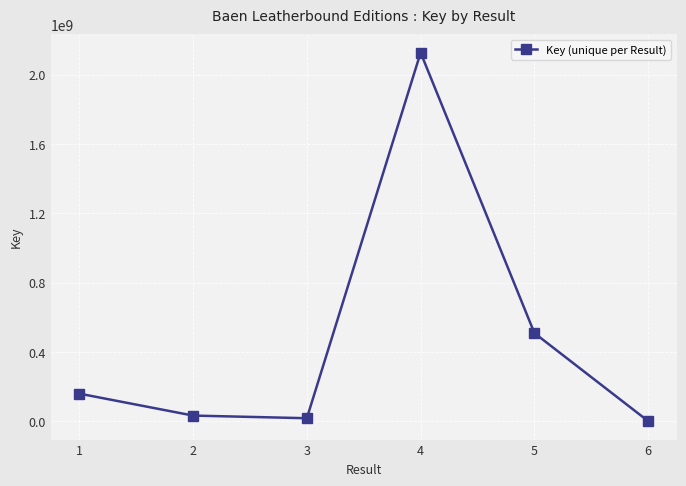

What value does the data have at 2, to the nearest 10?

33344880